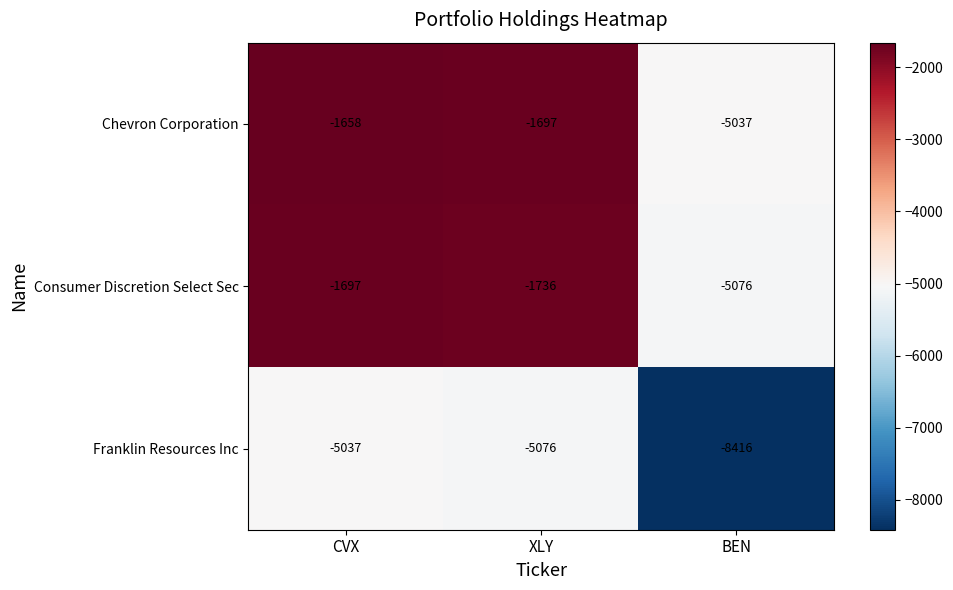

Reading right to left, what are all the values shown in this chart?

Chevron Corporation: -5037	-1697	-1658
Consumer Discretion Select Sec: -5076	-1736	-1697
Franklin Resources Inc: -8416	-5076	-5037